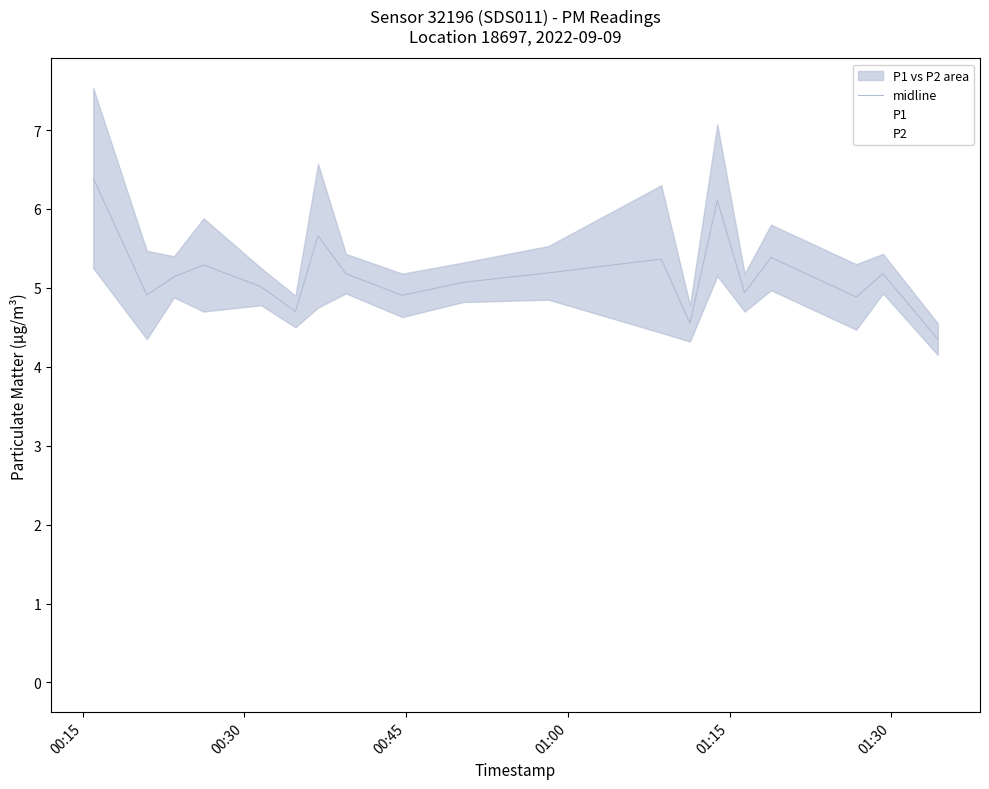

What is the average value?

5.2